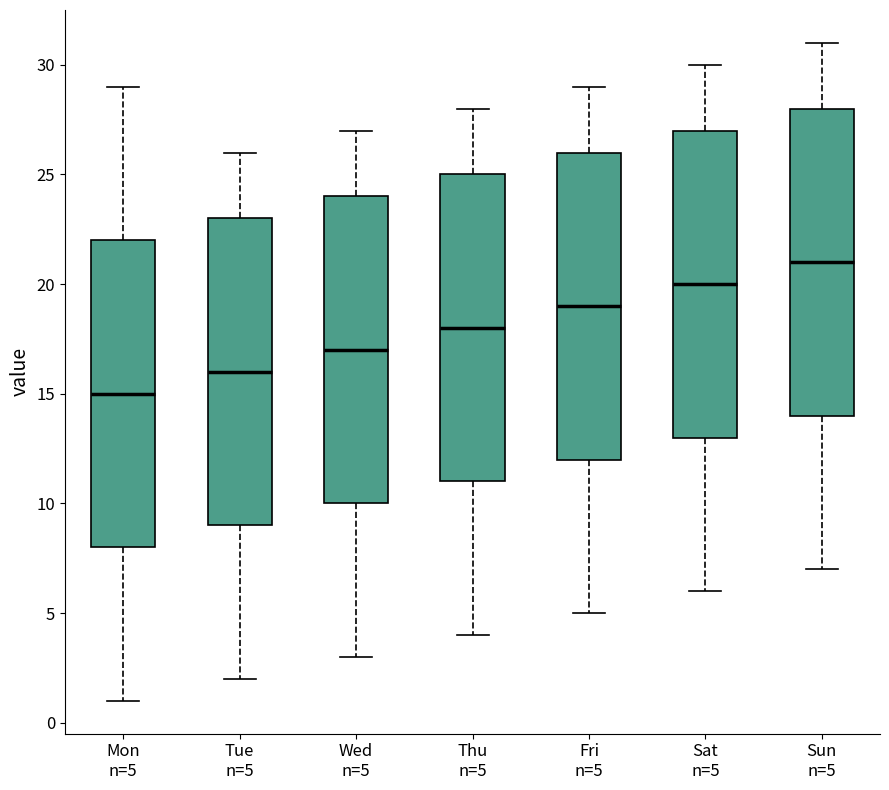

Reading left to right, transcribe this box plot: for each box, give where its median line is, the range the box spans, and where its two whiskers end, as read against the y-axis. The values are not printed on the chart, so give them approximately, as read against the axis.

Mon n=5: median 15, box 8 to 22, whiskers 1 to 29
Tue n=5: median 16, box 9 to 23, whiskers 2 to 26
Wed n=5: median 17, box 10 to 24, whiskers 3 to 27
Thu n=5: median 18, box 11 to 25, whiskers 4 to 28
Fri n=5: median 19, box 12 to 26, whiskers 5 to 29
Sat n=5: median 20, box 13 to 27, whiskers 6 to 30
Sun n=5: median 21, box 14 to 28, whiskers 7 to 31